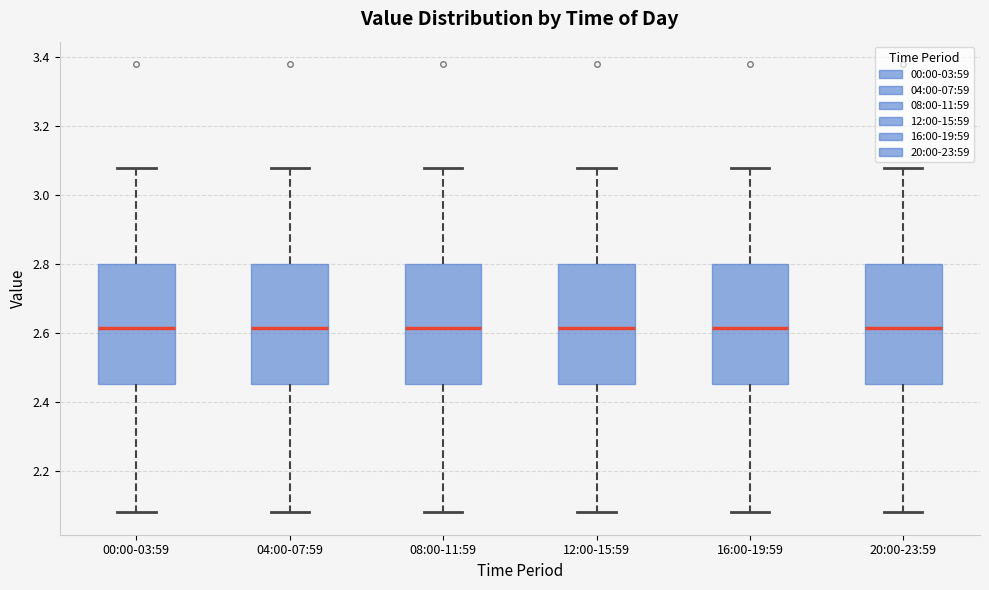

Reading left to right, transcribe this box plot: for each box, give where its median line is, the range the box spans, and where its two whiskers end, as read against the y-axis. The values are not printed on the chart, so give them approximately, as read against the axis.

00:00-03:59: median 2.62, box 2.46 to 2.80, whiskers 2.08 to 3.08
04:00-07:59: median 2.62, box 2.46 to 2.80, whiskers 2.08 to 3.08
08:00-11:59: median 2.62, box 2.46 to 2.80, whiskers 2.08 to 3.08
12:00-15:59: median 2.62, box 2.46 to 2.80, whiskers 2.08 to 3.08
16:00-19:59: median 2.62, box 2.46 to 2.80, whiskers 2.08 to 3.08
20:00-23:59: median 2.62, box 2.46 to 2.80, whiskers 2.08 to 3.08